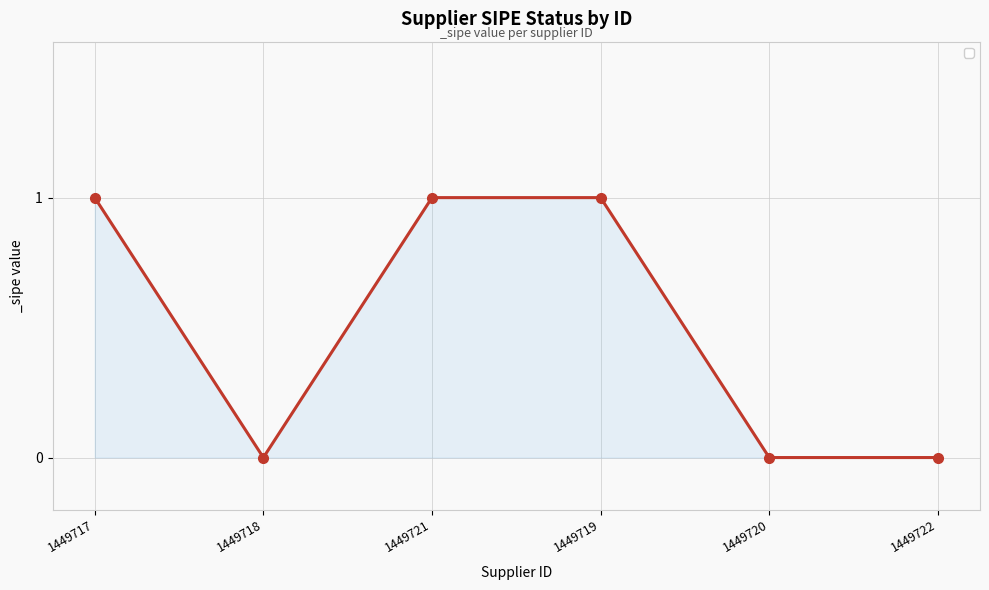

Where is the first local minimum?

1449718